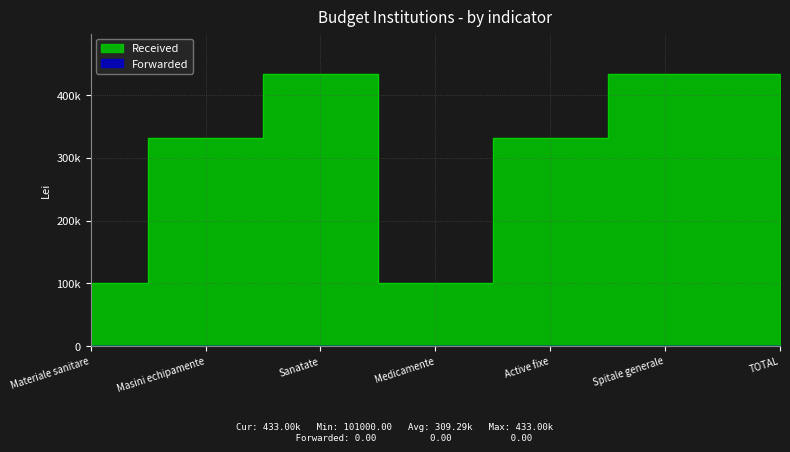

How many lines are shown in the chart?

1